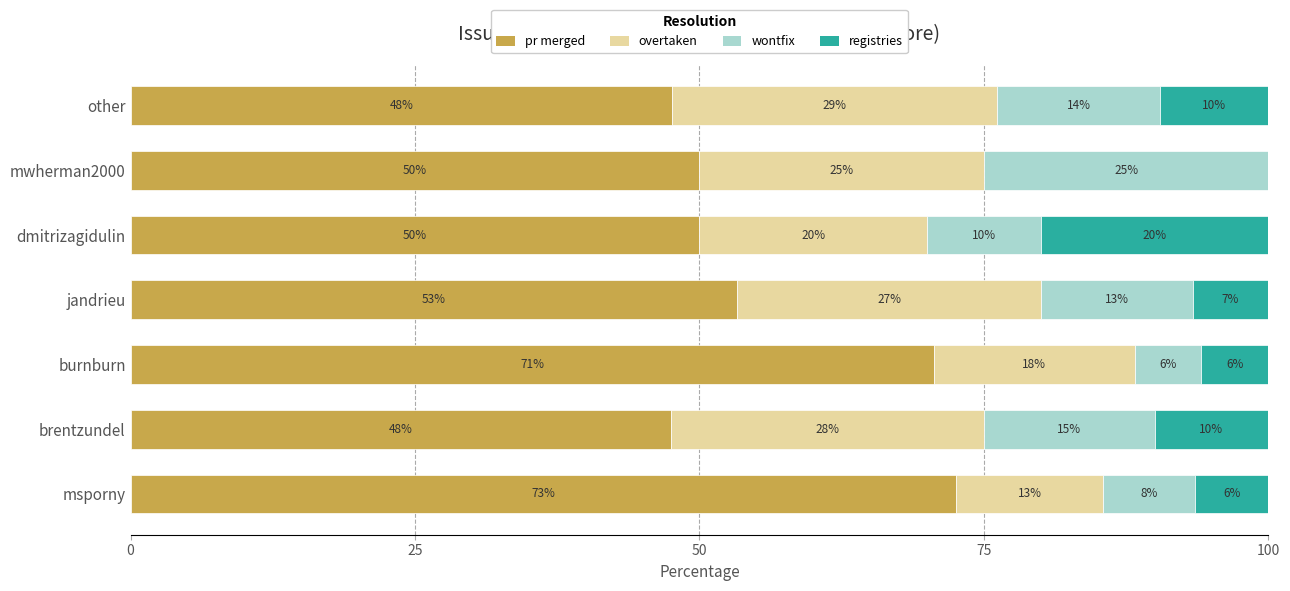

What are all the series names shown in the legend?

pr merged, overtaken, wontfix, registries